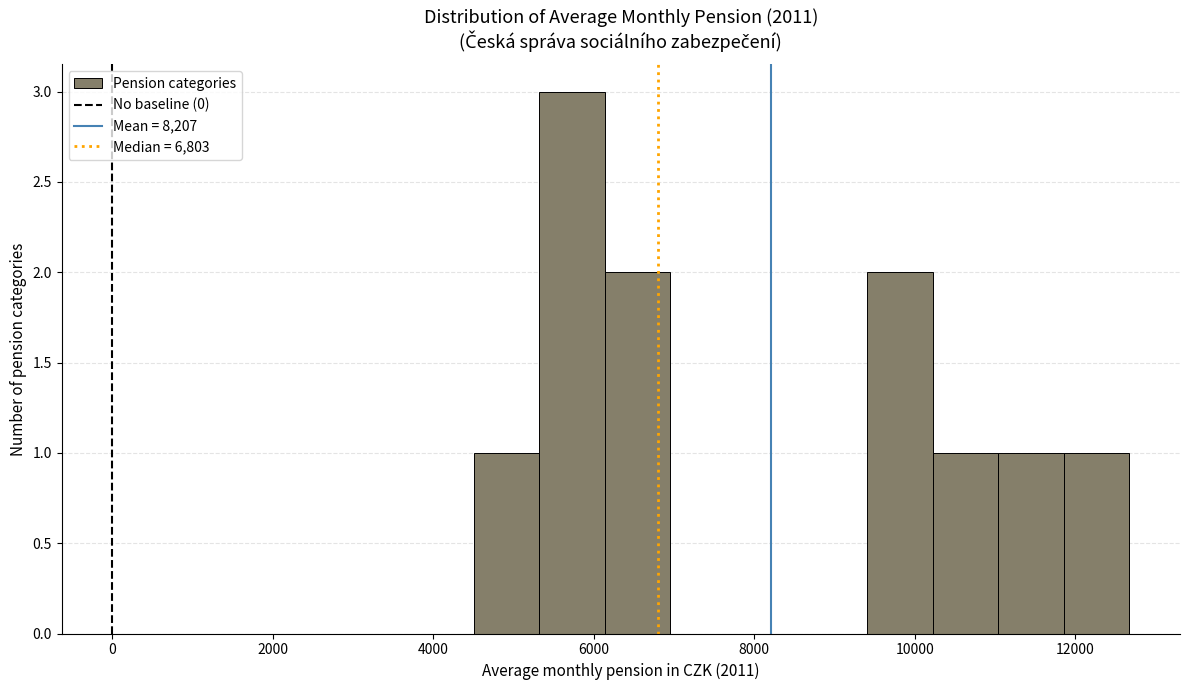

Reading left to right, transcribe this chart: for each bar, give the range it covers on the x-axis and its height. Neither the bar edges nor the heights are printed on the chart, so give them approximately, as read against the axes.

4600 to 5400: 1
5400 to 6200: 3
6200 to 7000: 2
7000 to 7800: 0
7800 to 8600: 0
8600 to 9400: 0
9400 to 10200: 2
10200 to 11000: 1
11000 to 11800: 1
11800 to 12600: 1